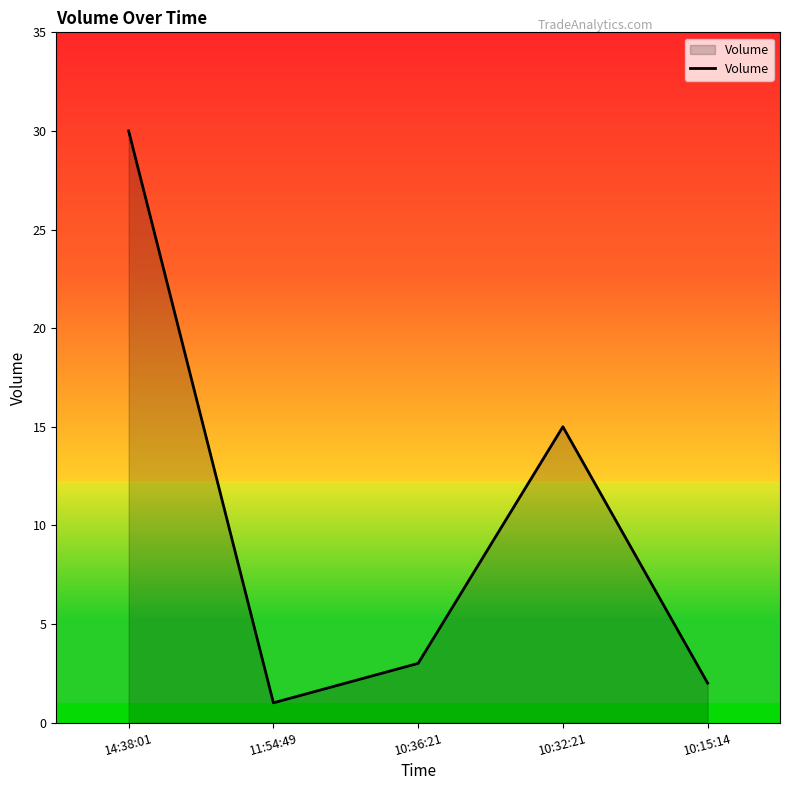

How many interior local peaks (higher than both neighbors) does the data have?

1